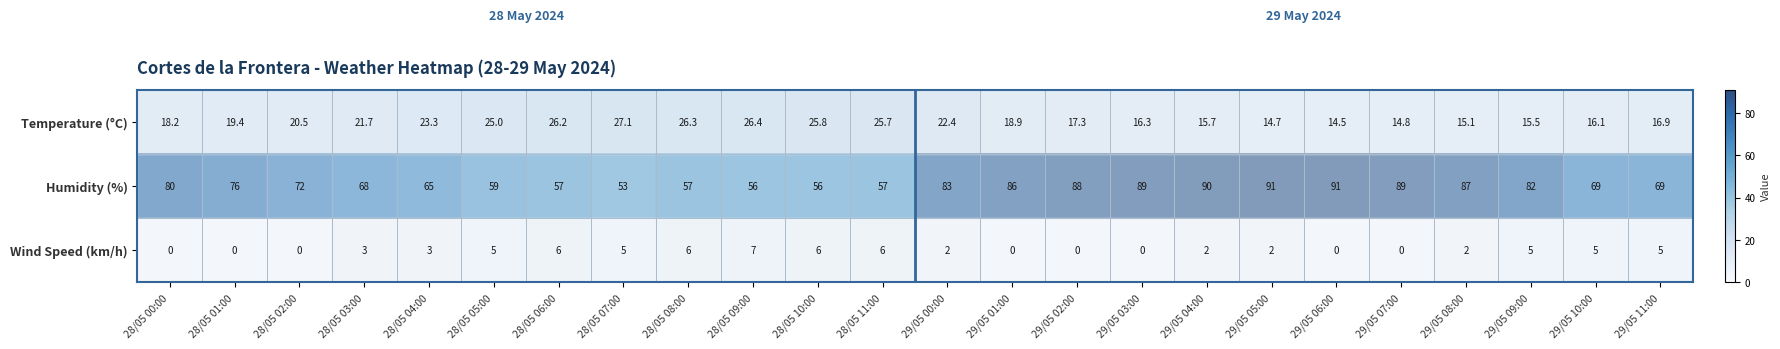

What value does the Temperature (°C) series have at 29/05 07:00?

14.8